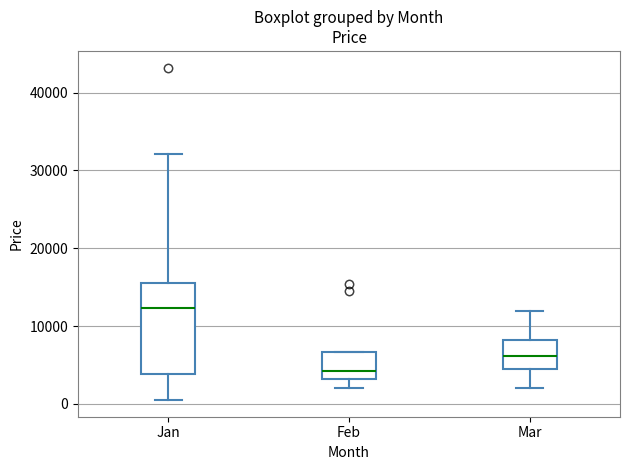

Reading left to right, read every box against the y-axis: the position of its median line, the range the box covers, and the ends of its whiskers. The values are not printed on the chart, so give them approximately, as read against the axis.

Jan: median 12000, box 4000 to 16000, whiskers 1000 to 32000
Feb: median 4000, box 3000 to 7000, whiskers 2000 to 7000
Mar: median 6000, box 5000 to 8000, whiskers 2000 to 12000